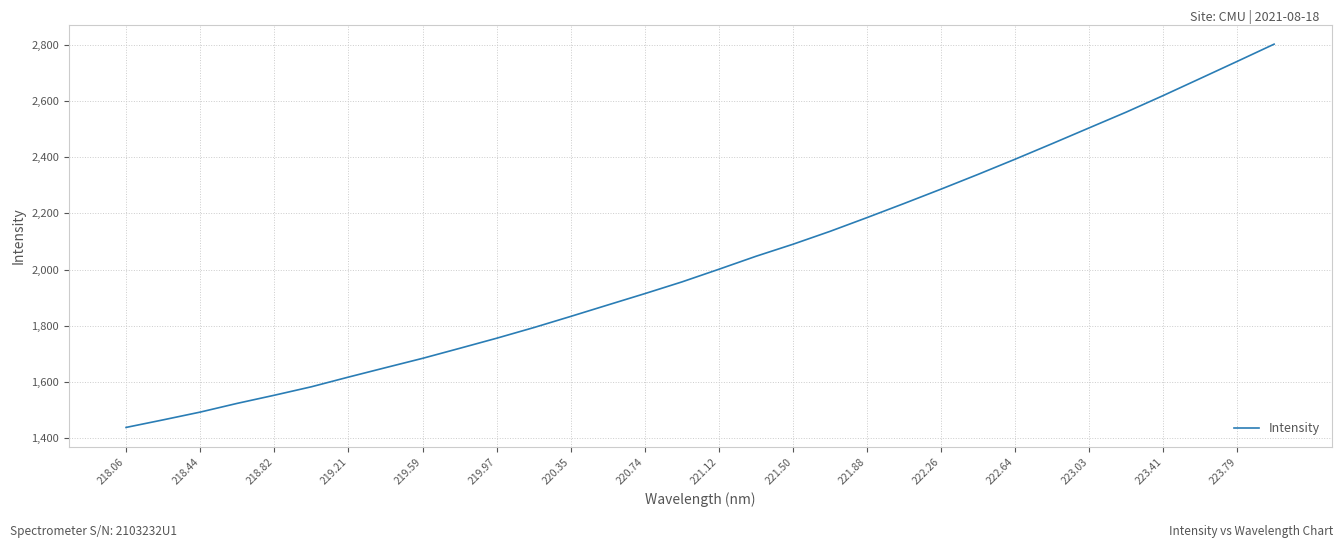

What is the greatest value displayed?

2802.9